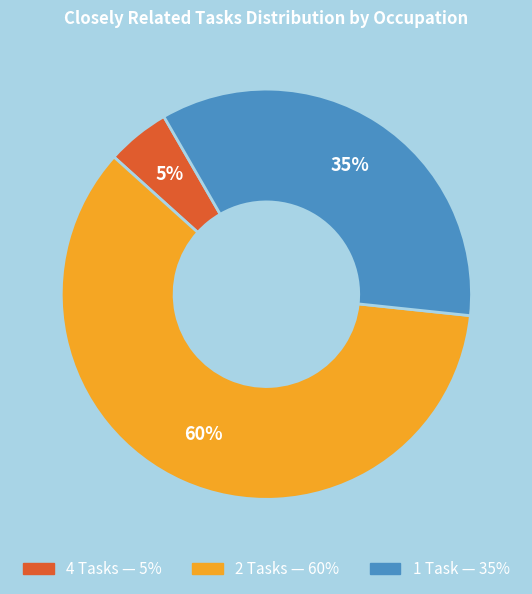

Is there a majority slice in this chart?

Yes